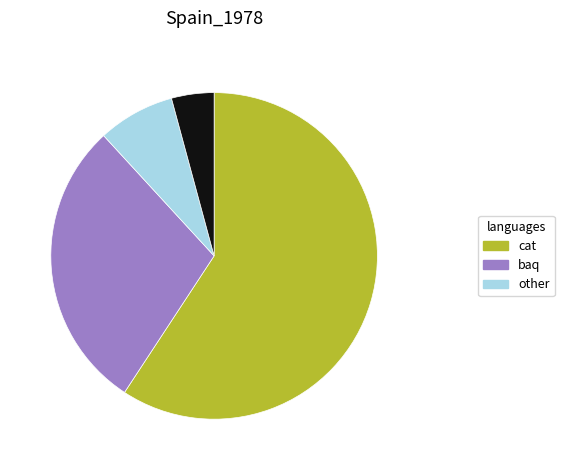

Is there a majority slice in this chart?

Yes